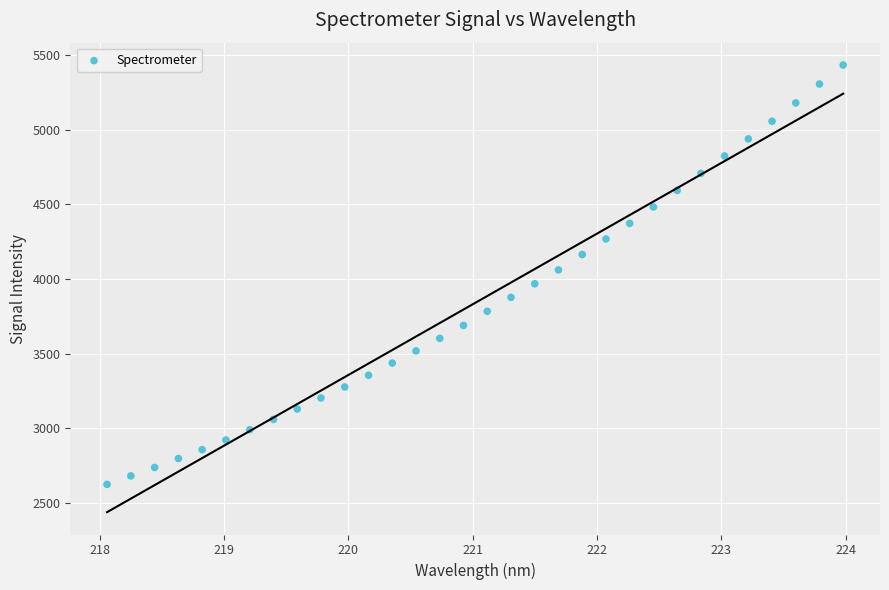

What is the range of Y values (max minus min)?

2809.3